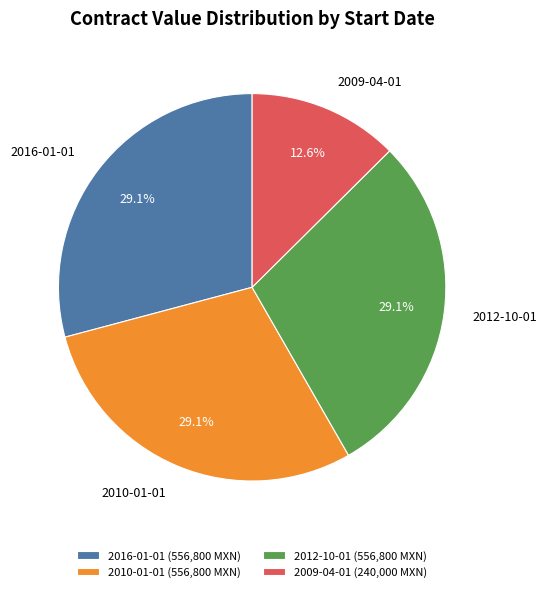

Is 2010-01-01 the majority of the pie?

No